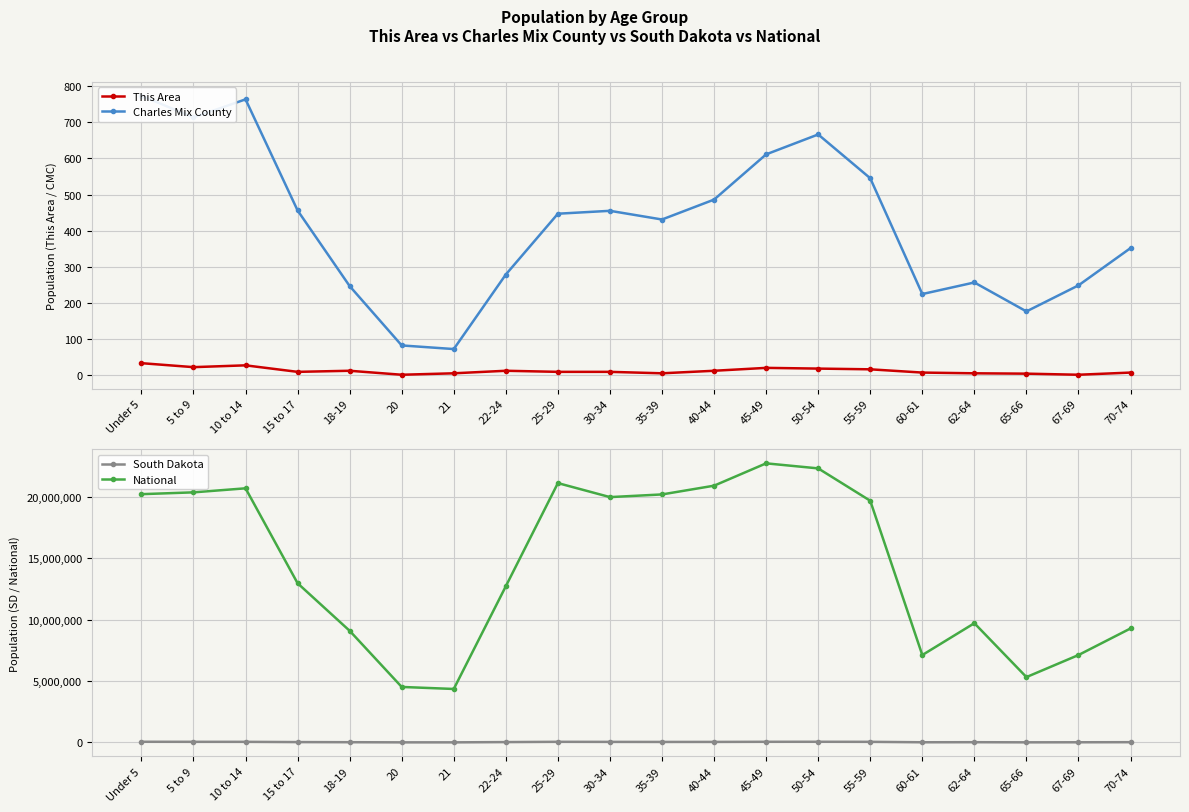

List the series in order of their peak value, lowest first.

This Area, Charles Mix County, South Dakota, National